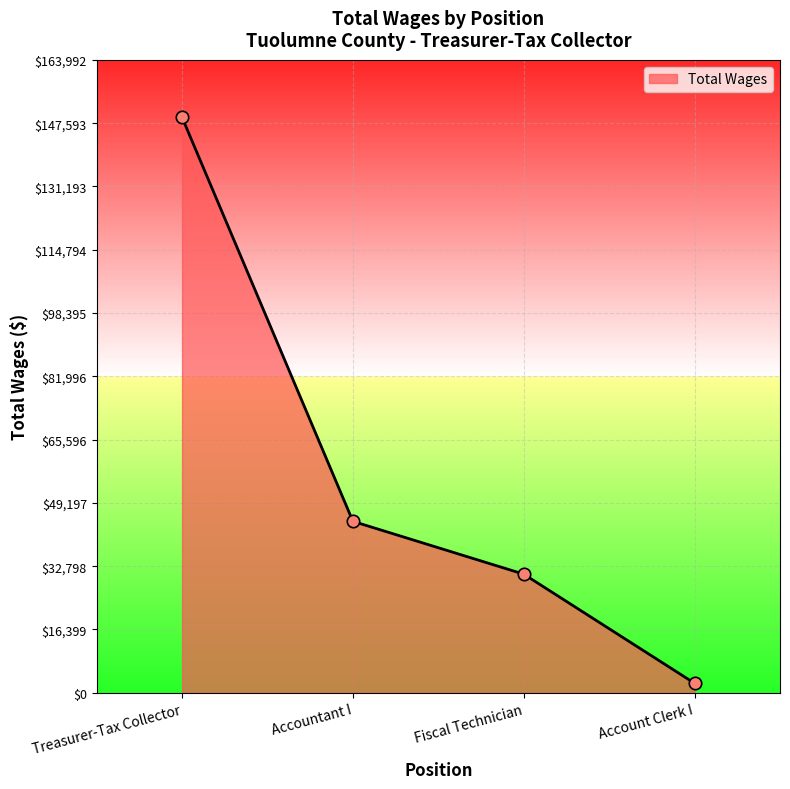

Between Accountant I and Treasurer-Tax Collector, which is larger?

Treasurer-Tax Collector